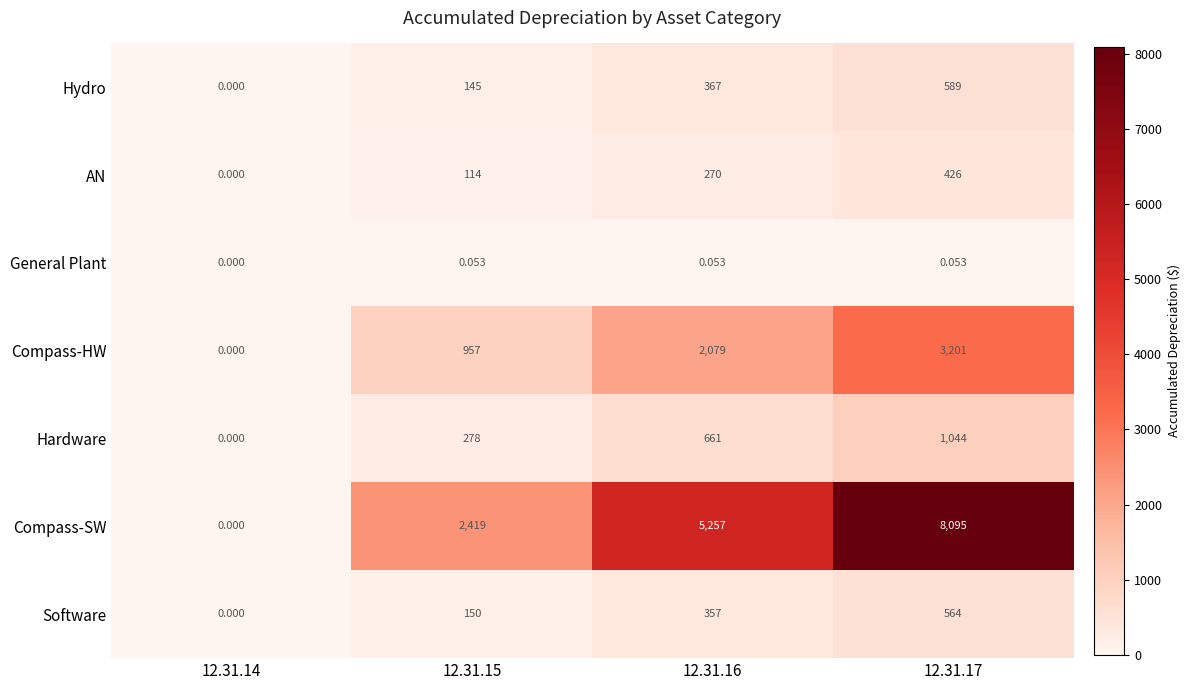

At 12.31.17, list the series in order from smallest to largest.

General Plant, AN, Software, Hydro, Hardware, Compass-HW, Compass-SW